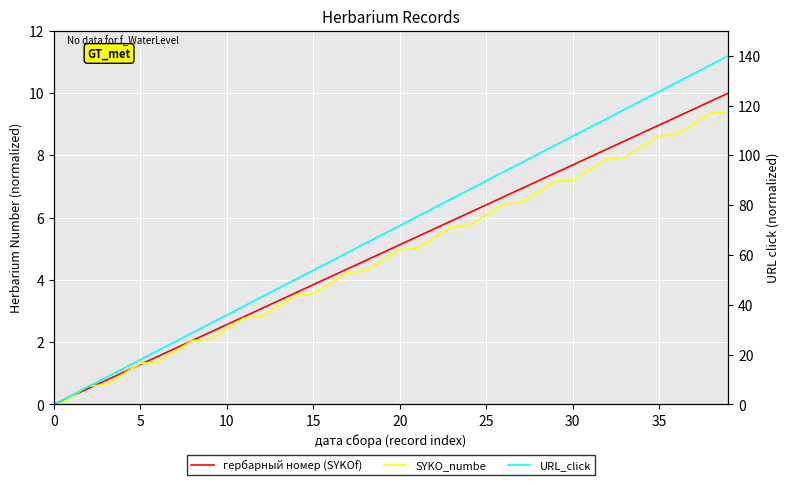

Which series changed the most between 25 and 40?

URL_click